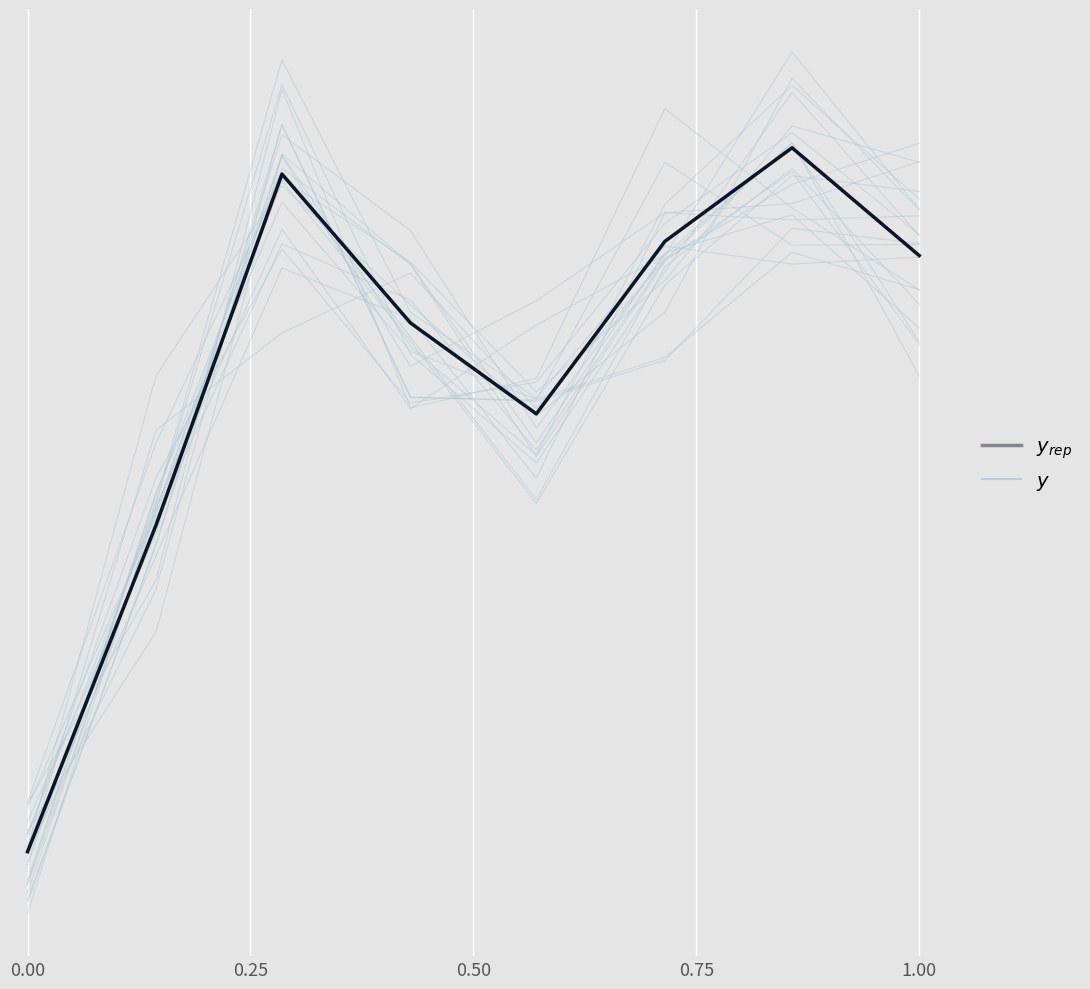

How many distinct data groups are displayed?

2